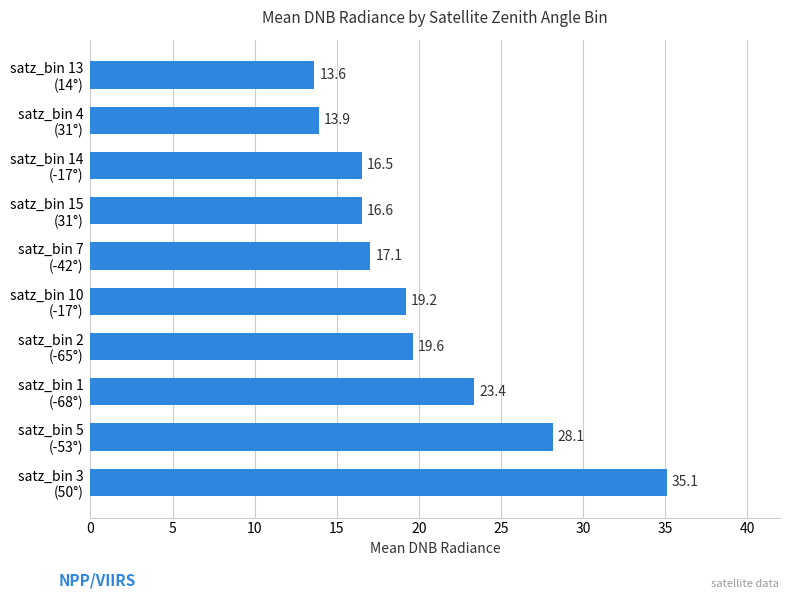

What is the maximum value shown in the chart?

35.1